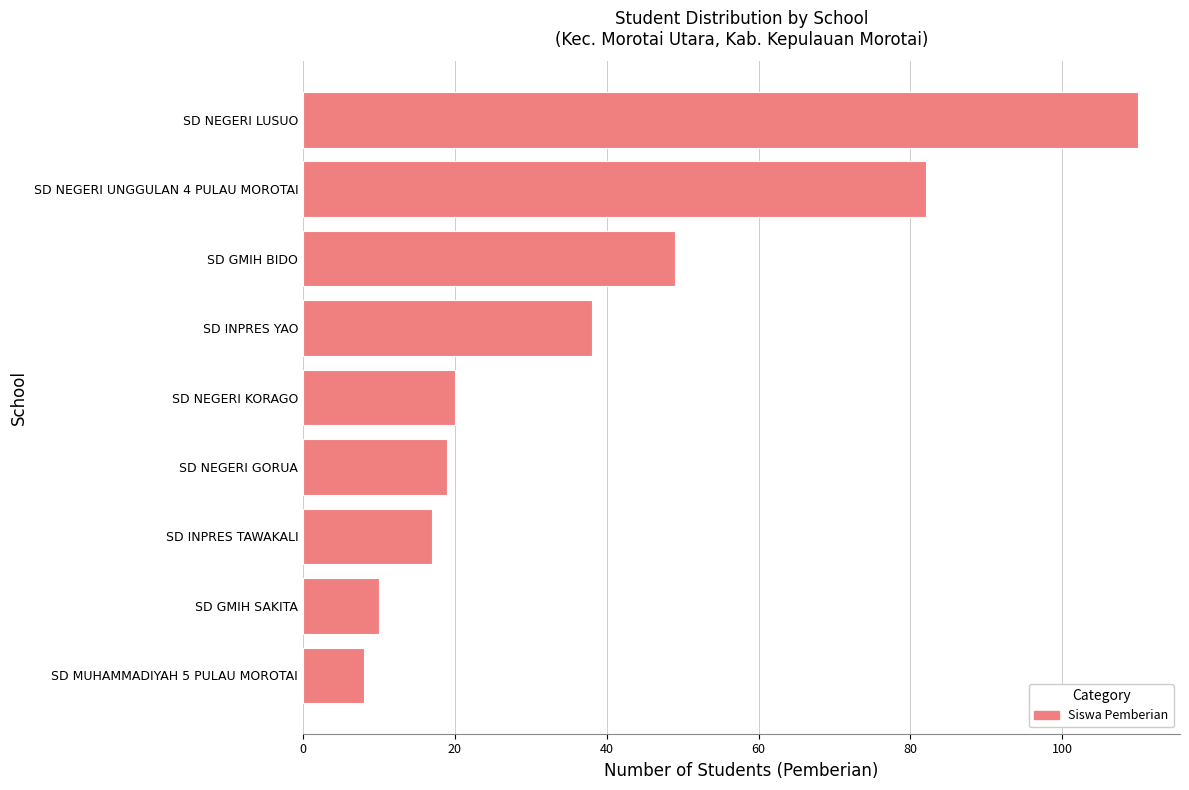

The value at SD GMIH BIDO is 49. True or false?

True